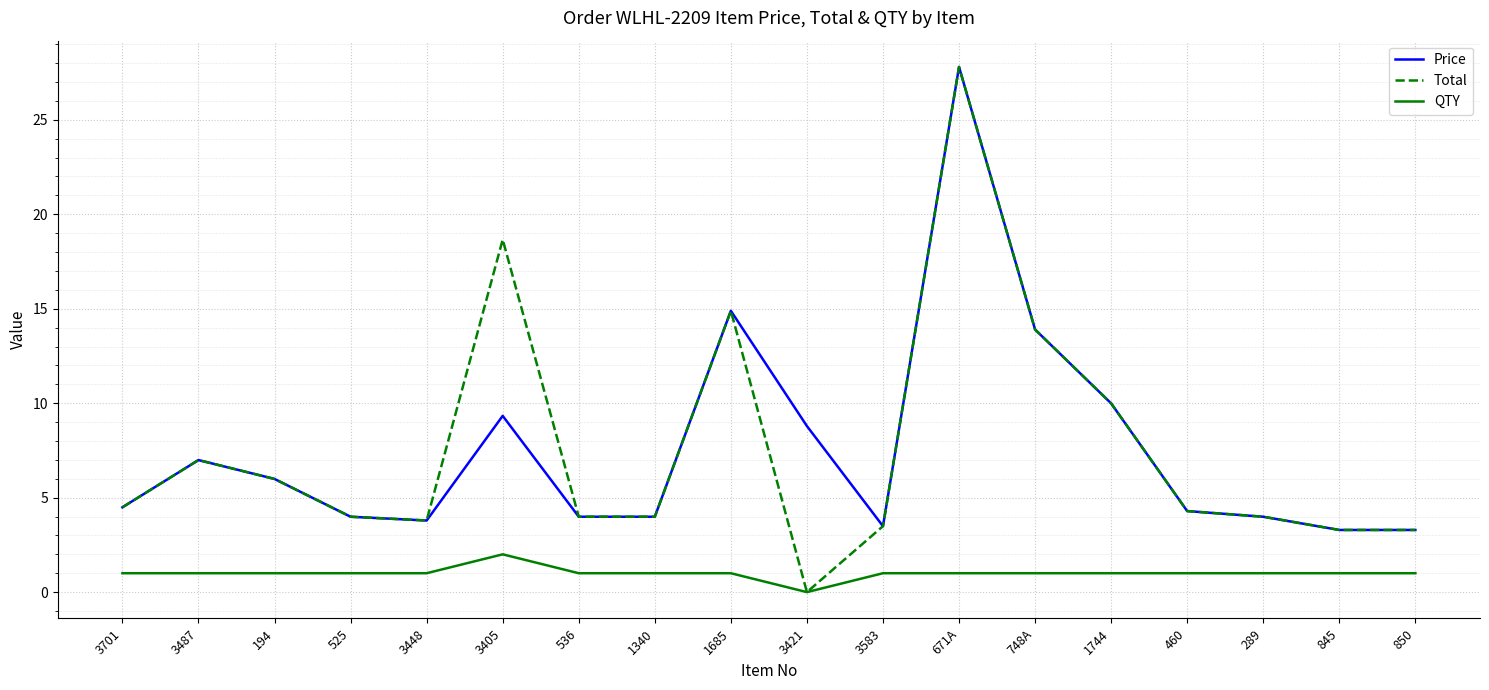

What position from the right is 3583?

8